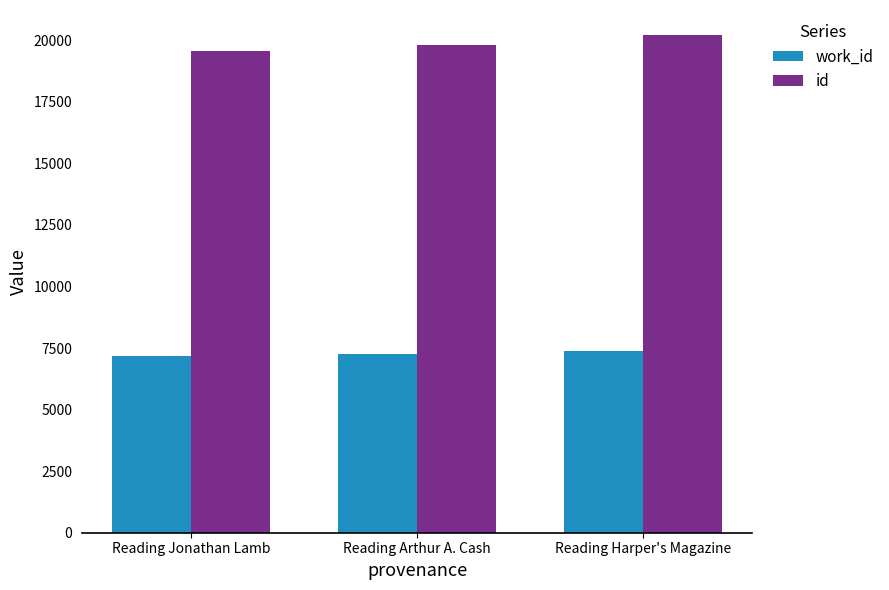

What is the difference between the work_id values at Reading Jonathan Lamb and Reading Harper's Magazine?

213